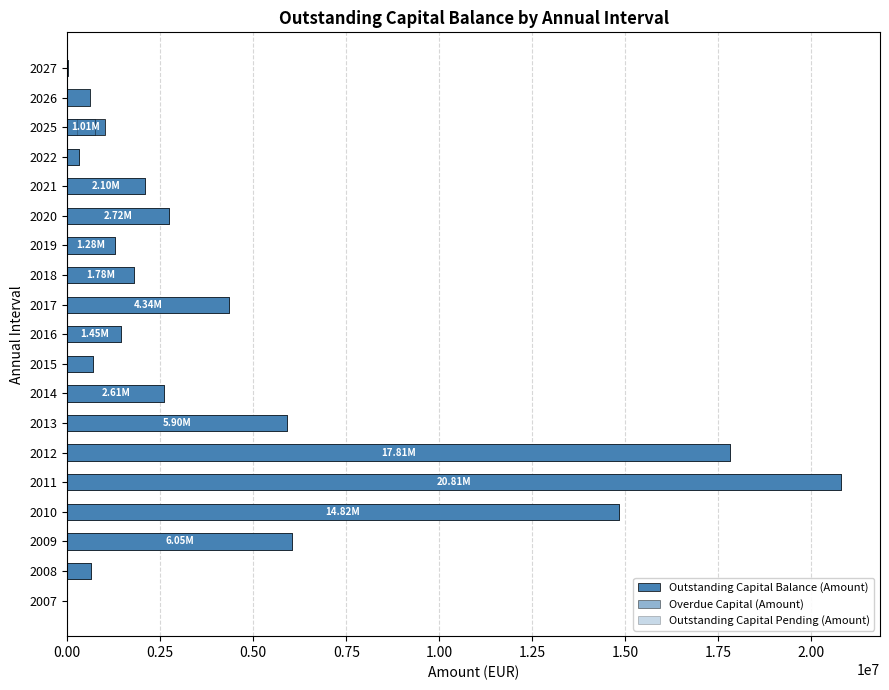

Reading right to left, list all the values displayed in this chart.

Outstanding Capital Balance (Amount): 22573.1	618067.4	1009639.9	328027.0	2098519.1	2722938.1	1281011.3	1782386.0	4341938.4	1453495.4	689510.5	2607928.1	5897971.5	17809781.1	20805774.5	14818116.2	6053049.4	632870.3	2496.2
Overdue Capital (Amount): 0.0	0.0	754609.0	328027.0	2098519.1	2722938.1	1281011.3	1782386.0	4341938.4	1453495.4	689510.5	2607928.1	5897971.5	17809781.1	20805774.5	14818116.2	6053049.4	632870.3	2496.2
Outstanding Capital Pending (Amount): 22573.1	618067.4	255030.9	0.0	0.0	0.0	0.0	0.0	0.0	0.0	0.0	0.0	0.0	0.0	0.0	0.0	0.0	0.0	0.0